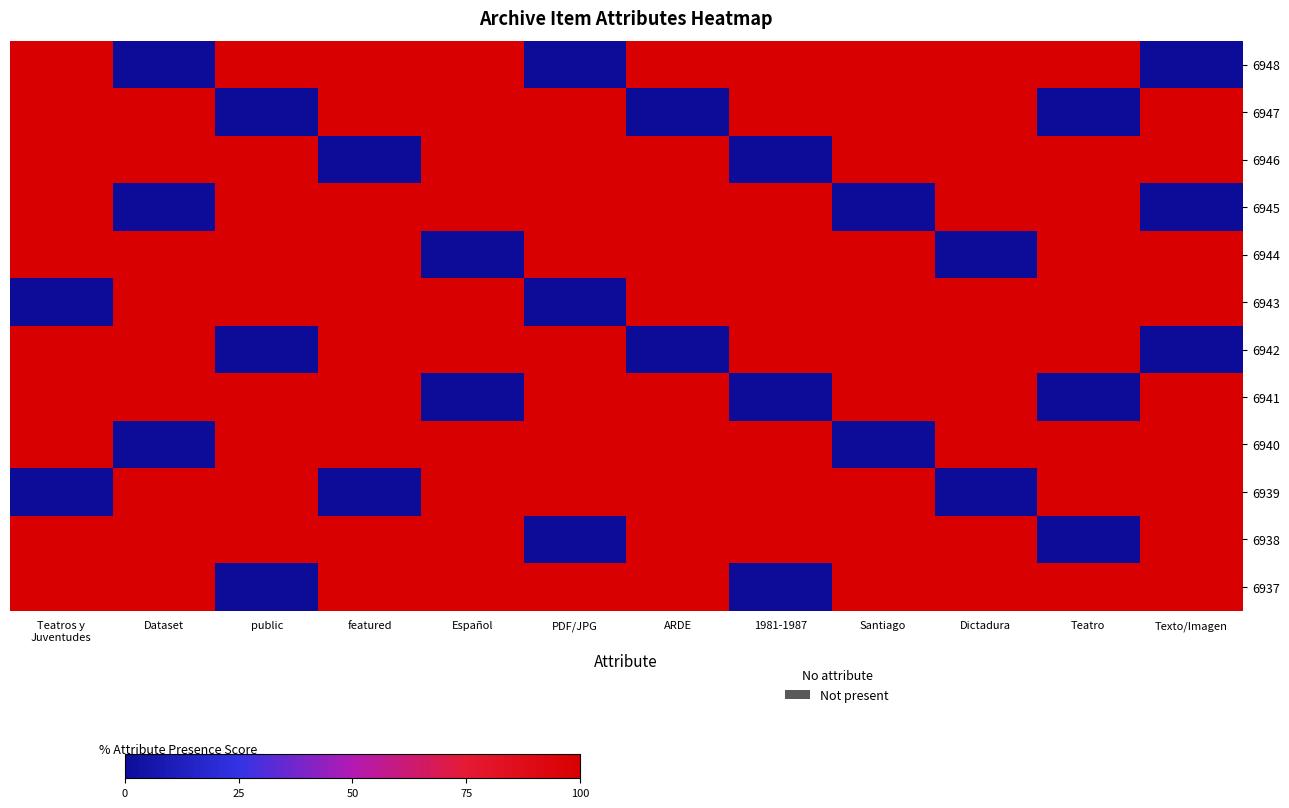

Which label corresponds to the largest value in the chart?

Teatros y
Juventudes